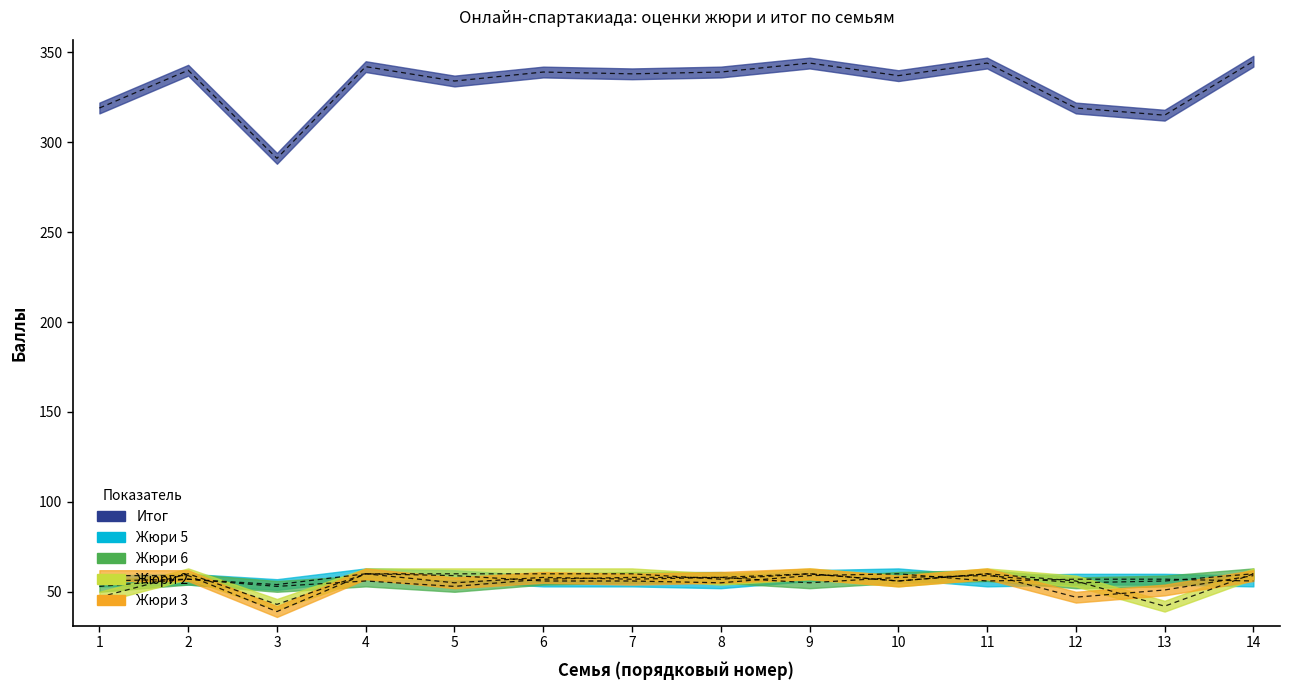

Reading left to right, transcribe all the data shown in this chart.

Итог: 319	340	291	342	334	339	338	339	344	337	344	319	315	345
Жюри 2: 47	60	43	60	60	60	60	57	60	56	60	56	42	60
Жюри 3: 59	59	39	60	55	58	57	58	60	56	60	47	51	59
Жюри 6: 53	57	53	56	53	57	58	58	55	58	59	55	56	60
Жюри 5: 56	57	54	60	59	56	56	55	59	60	56	57	57	56